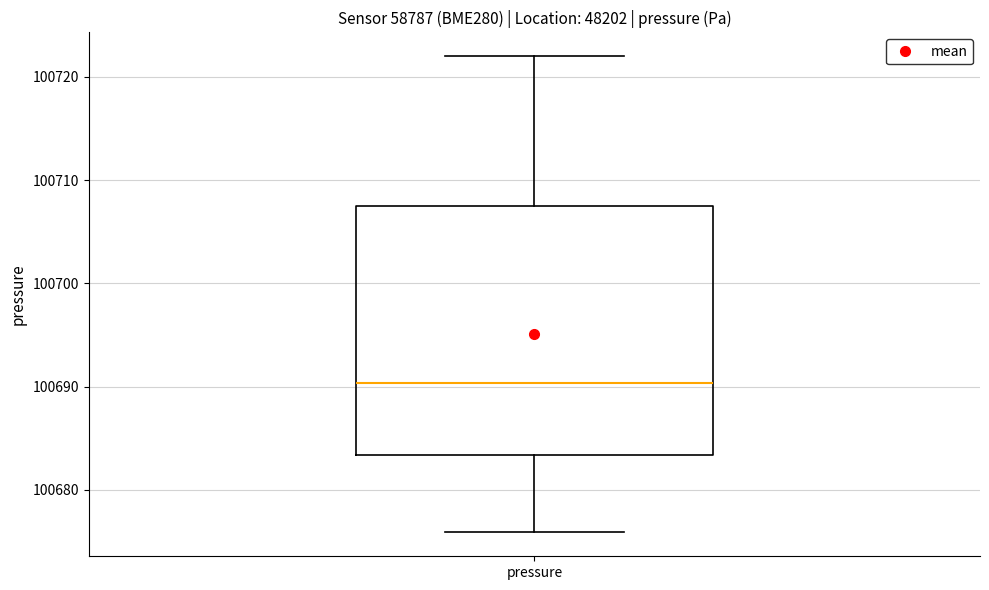

Read this box plot against the y-axis: the position of the median line, the range covered by the box, and the ends of both whiskers. The values are not printed on the chart, so give them approximately, as read against the axis.

median 100690, box 100683 to 100707, whiskers 100676 to 100722